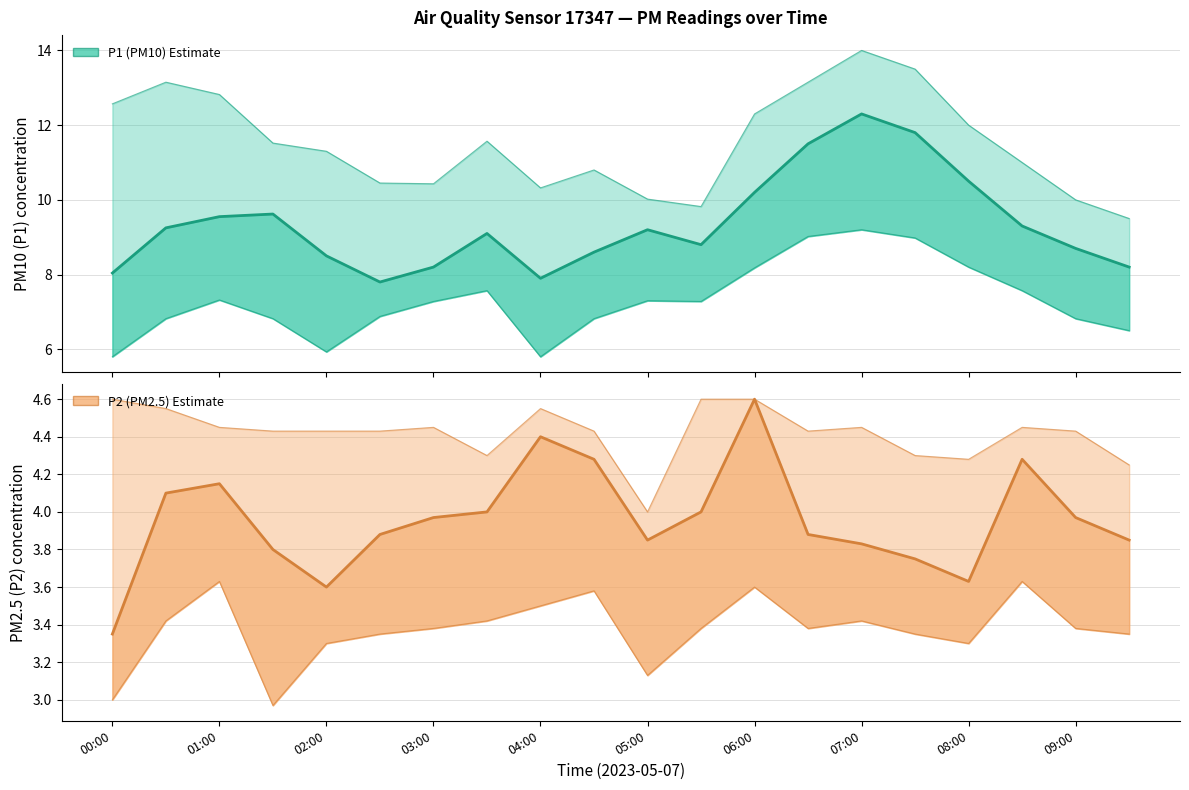

What position from the left is 02:00?

5